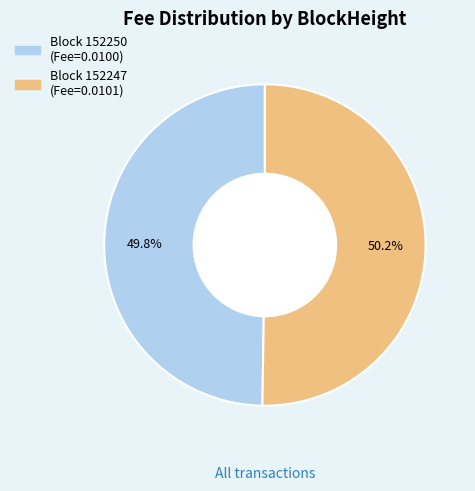

Is there a majority slice in this chart?

Yes